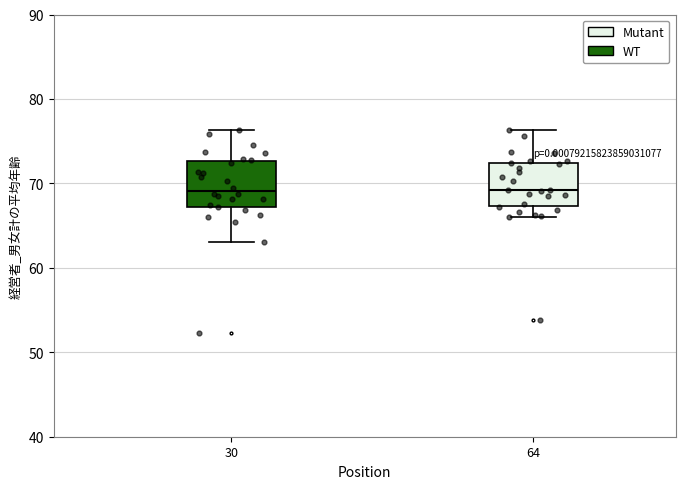

Where is the upper edge of the box at x = 64 on the y-axis? The values are not printed on the chart, so give them approximately, as read against the axis.

72